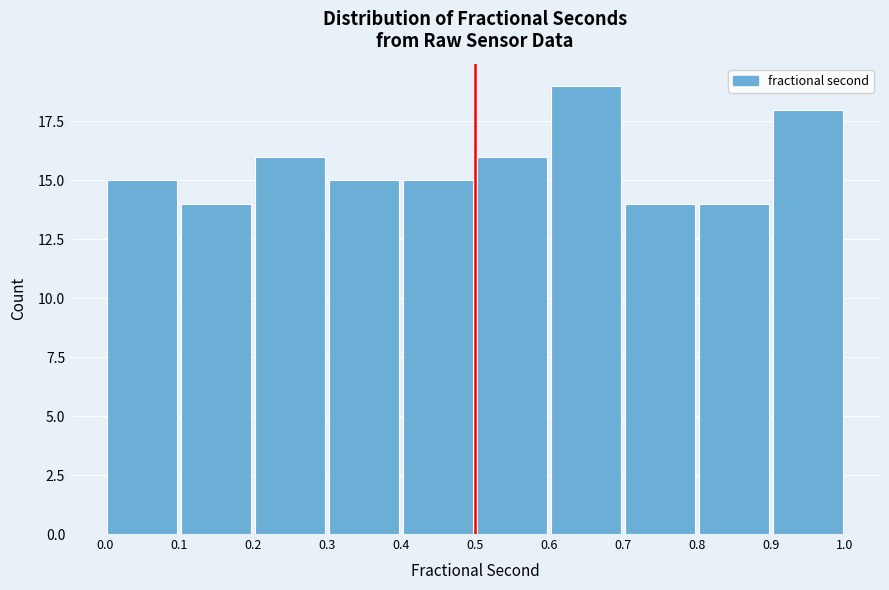

Reading left to right, list every bar in this chart as the range it spans on the x-axis followed by its height. The values are not printed on the chart, so give them approximately, as read against the axis.

0.0 to 0.1: 15
0.1 to 0.2: 14
0.2 to 0.3: 16
0.3 to 0.4: 15
0.4 to 0.5: 15
0.5 to 0.6: 16
0.6 to 0.7: 19
0.7 to 0.8: 14
0.8 to 0.9: 14
0.9 to 1.0: 18